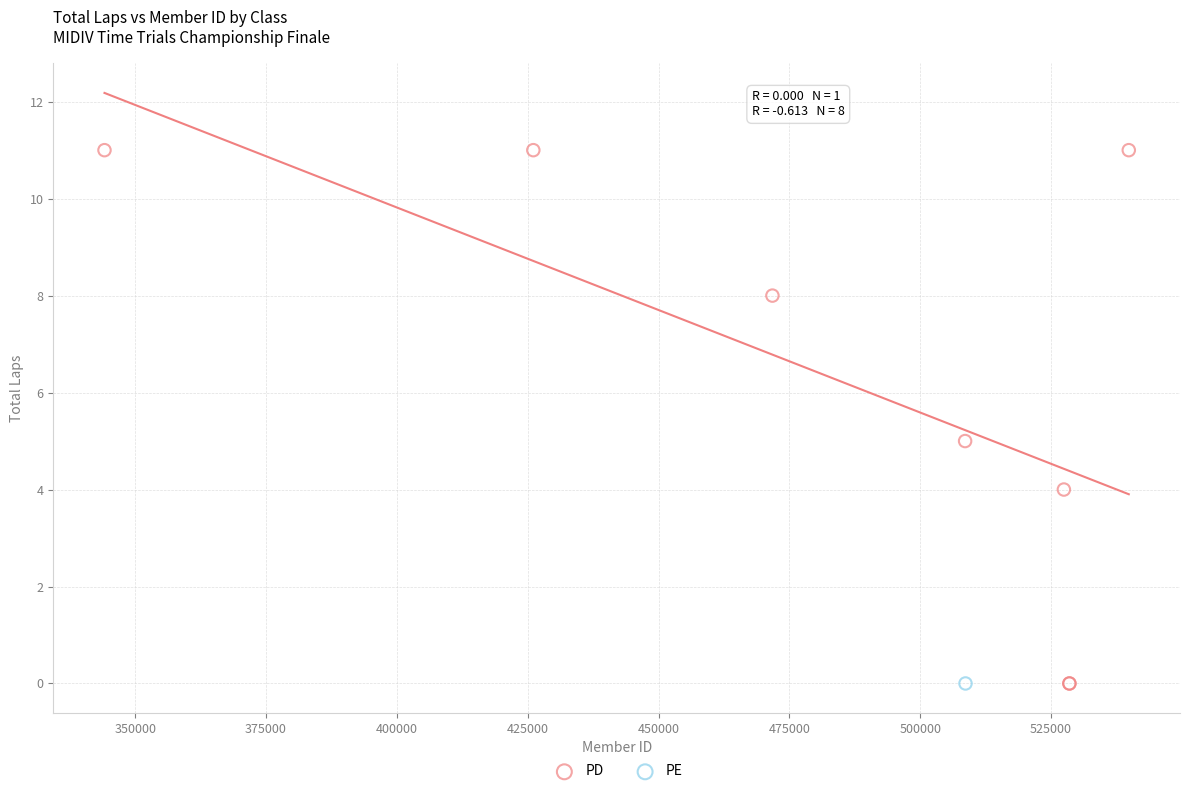

What are all the series names shown in the legend?

PD, PE